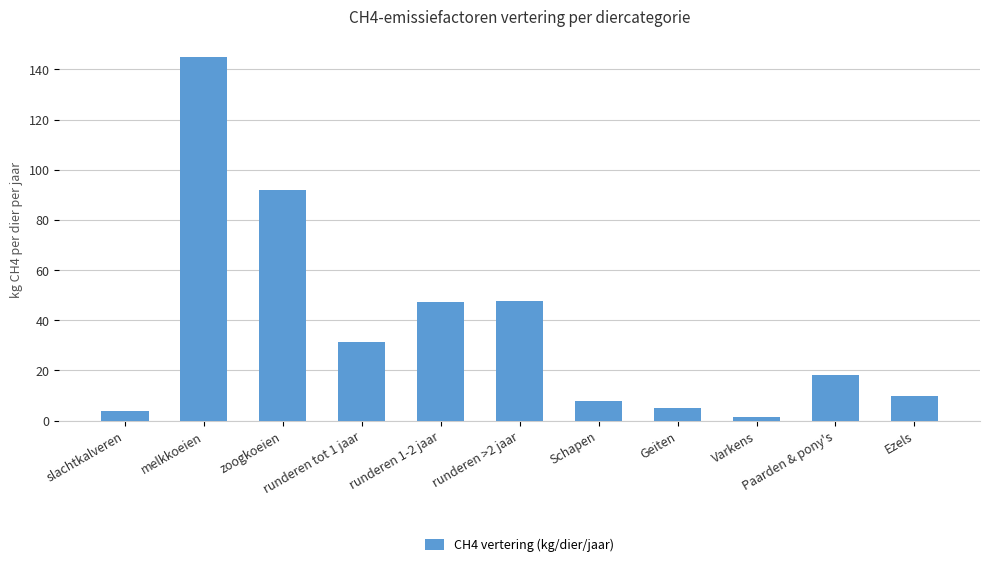

What is the greatest value displayed?

144.8